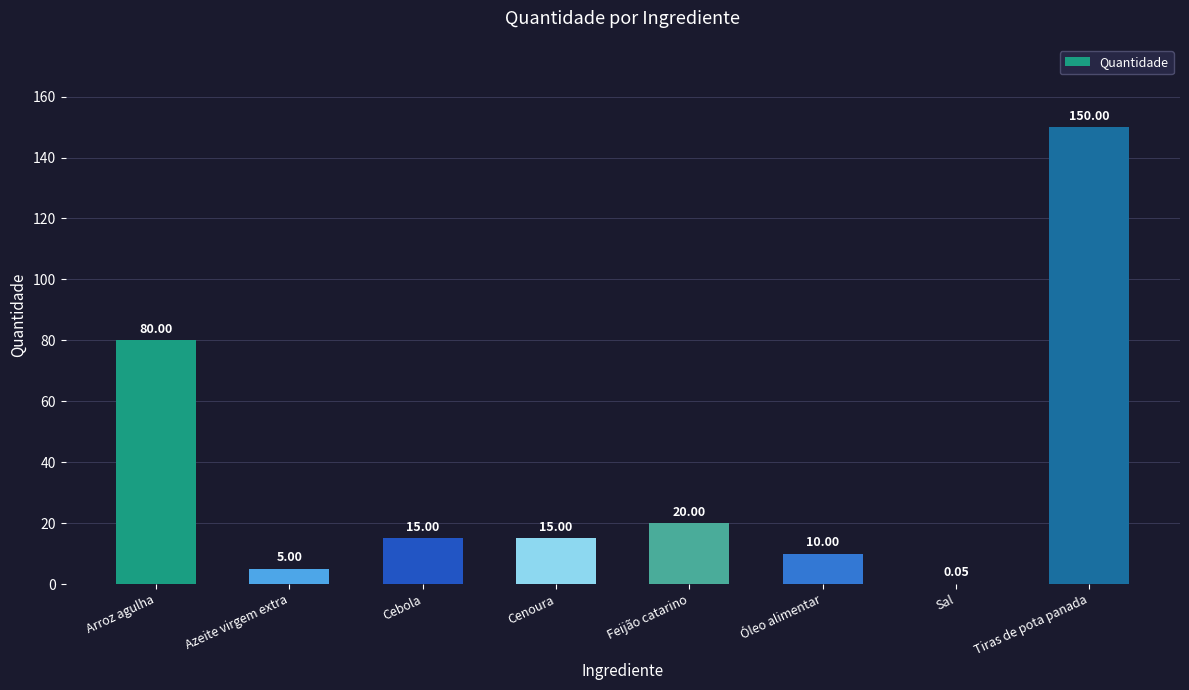

Where is the data nearest to the value 75?

Arroz agulha